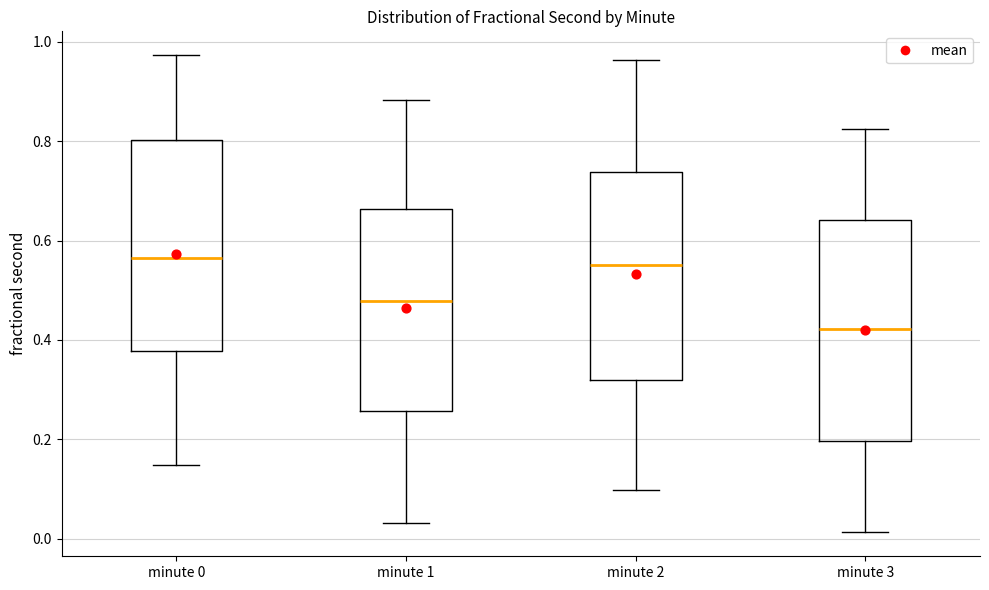

Where does the lower whisker of the box for minute 1 end on the y-axis? The values are not printed on the chart, so give them approximately, as read against the axis.

0.04